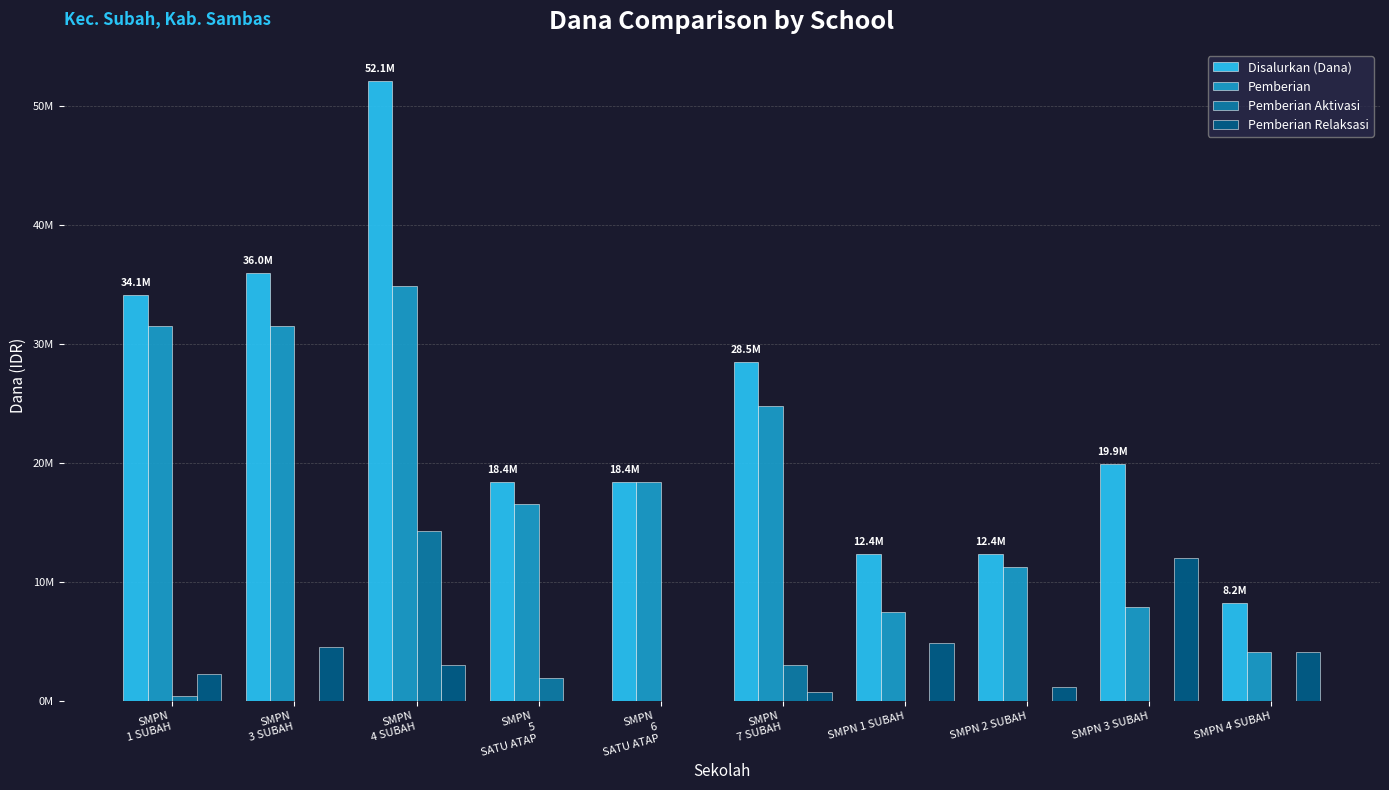

Are the bars grouped side by side (vs. stacked)?

Yes